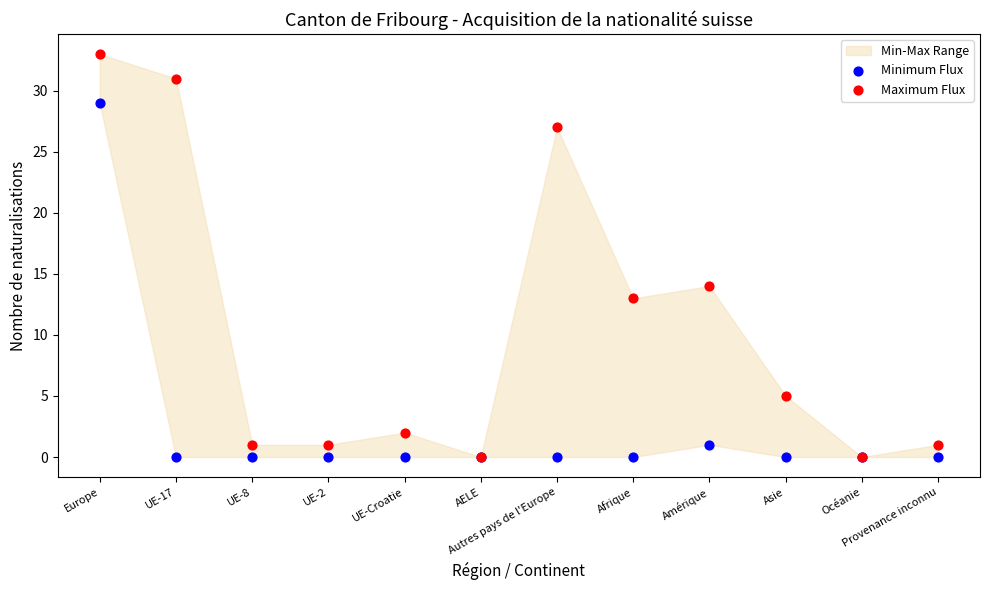

Across all series, what Y value is closest to 16?

14